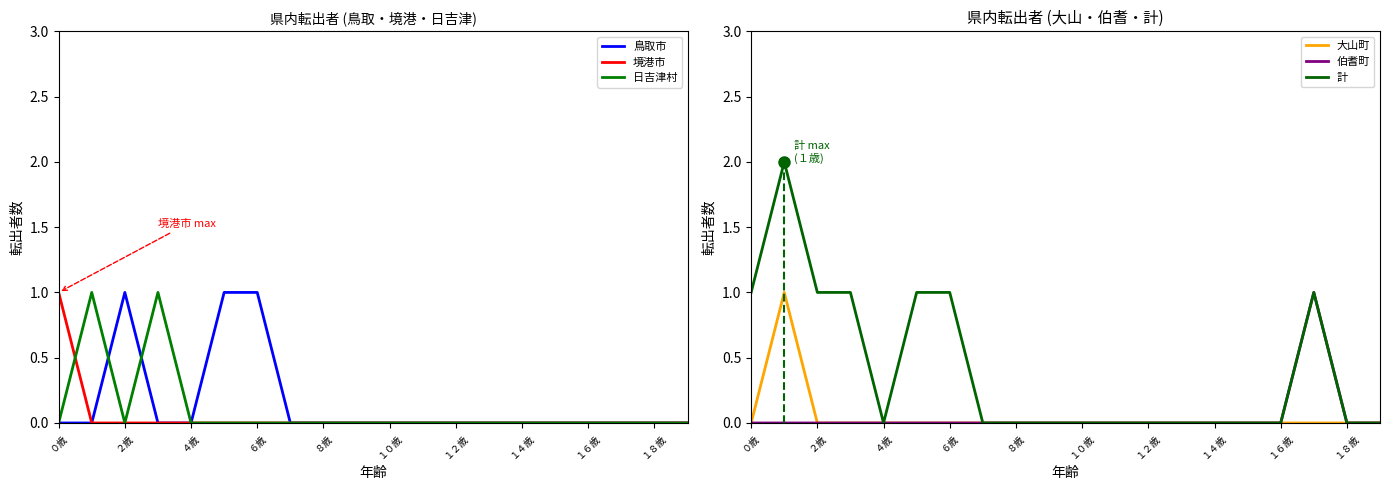

Rank the series by their maximum value, from highest to lowest.

計, 鳥取市, 境港市, 日吉津村, 大山町, 伯耆町